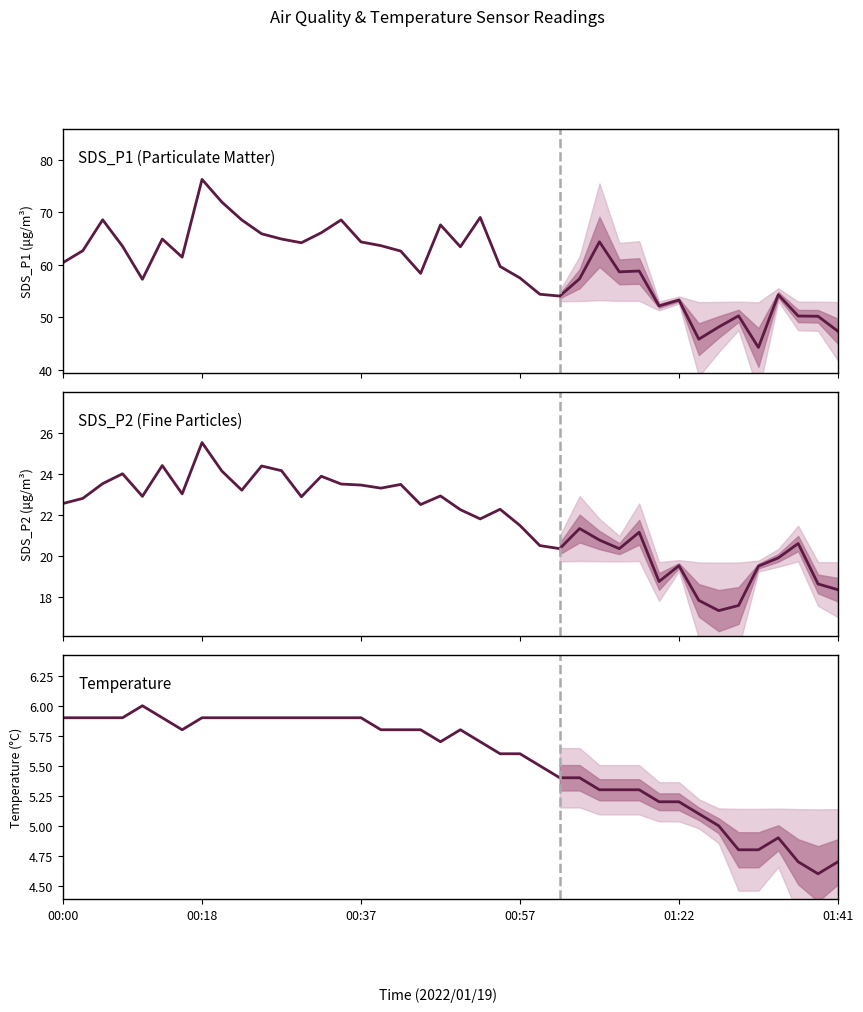

Where is SDS_P2 (Fine Particles) nearest to the value 21?

29